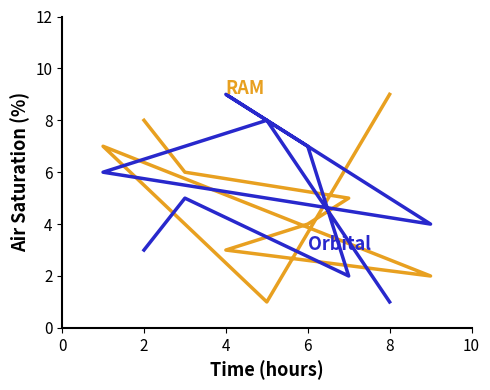

Rank the series by their maximum value, from highest to lowest.

RAM, Orbital